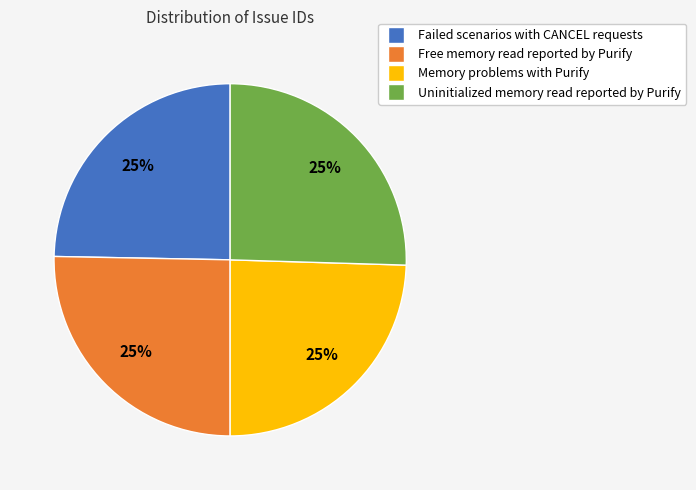

Is there a majority slice in this chart?

No